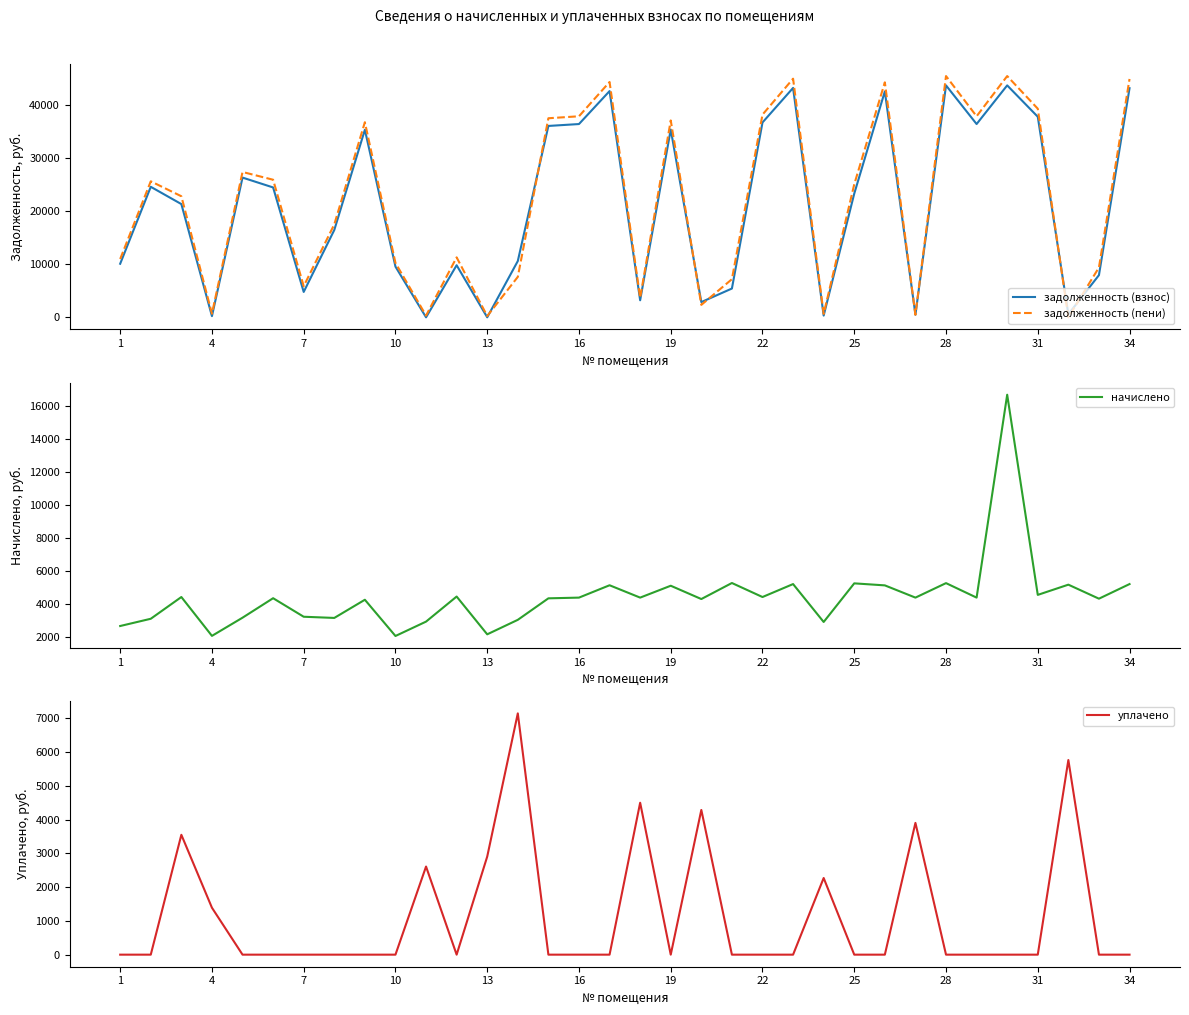

True or false: уплачено has more than 2 interior local peaks.

True